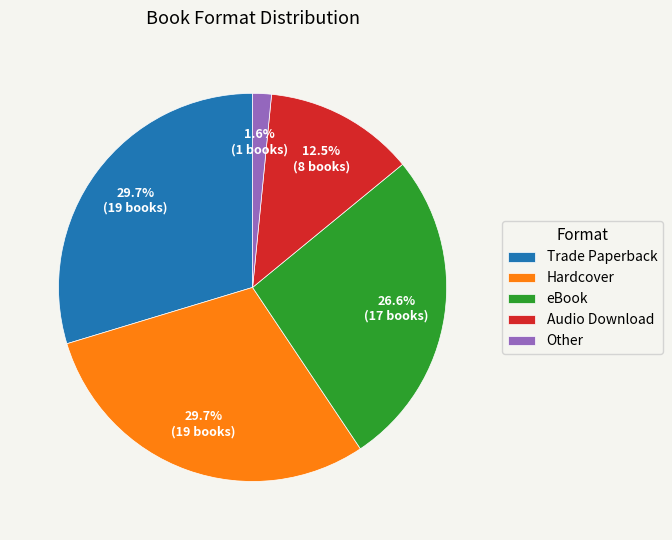

Which has a higher value, eBook or Trade Paperback?

Trade Paperback